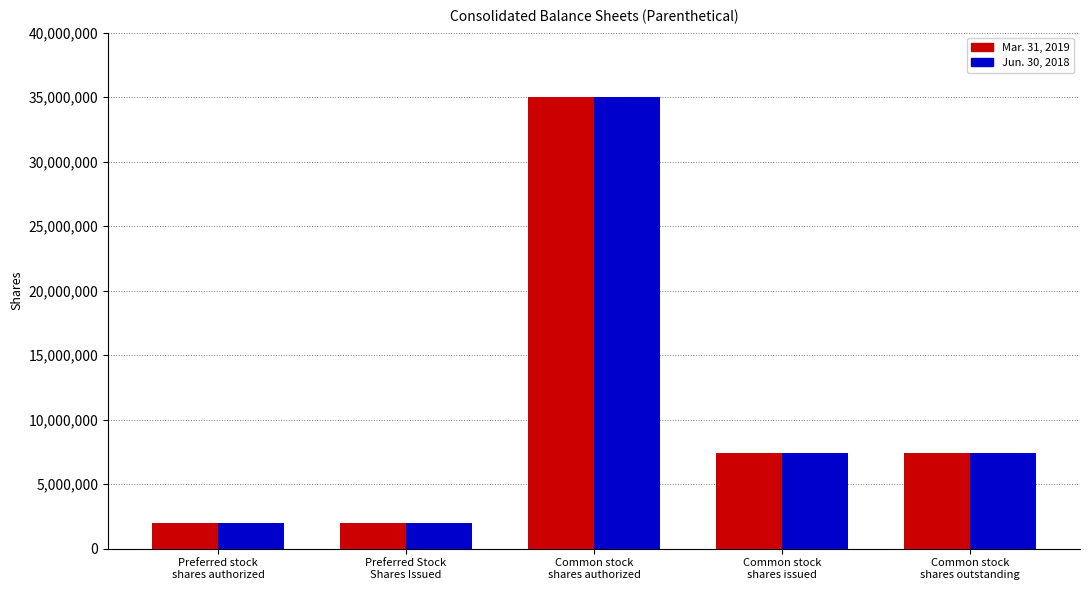

What is the sum of all Jun. 30, 2018 values?

53830658